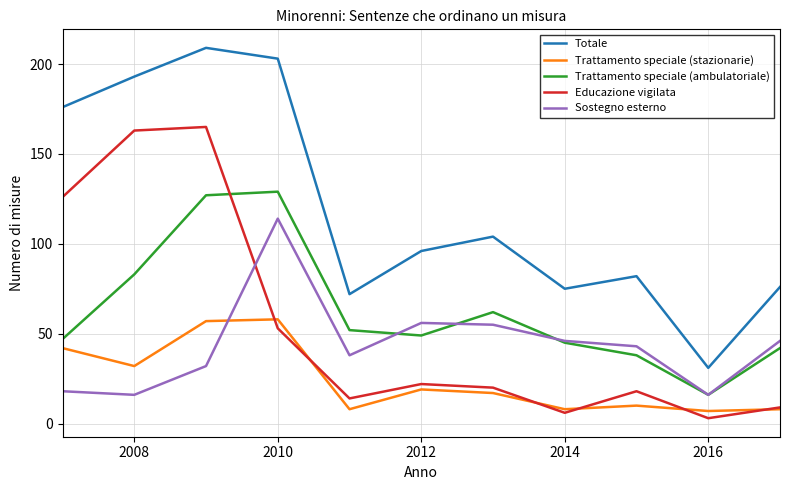

True or false: Trattamento speciale (stazionarie) and Totale cross at least once.

False